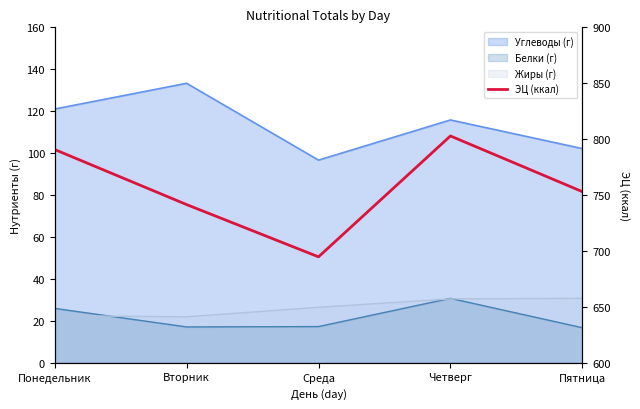

Rank the categories by value from lowest to highest.

Среда, Вторник, Пятница, Понедельник, Четверг